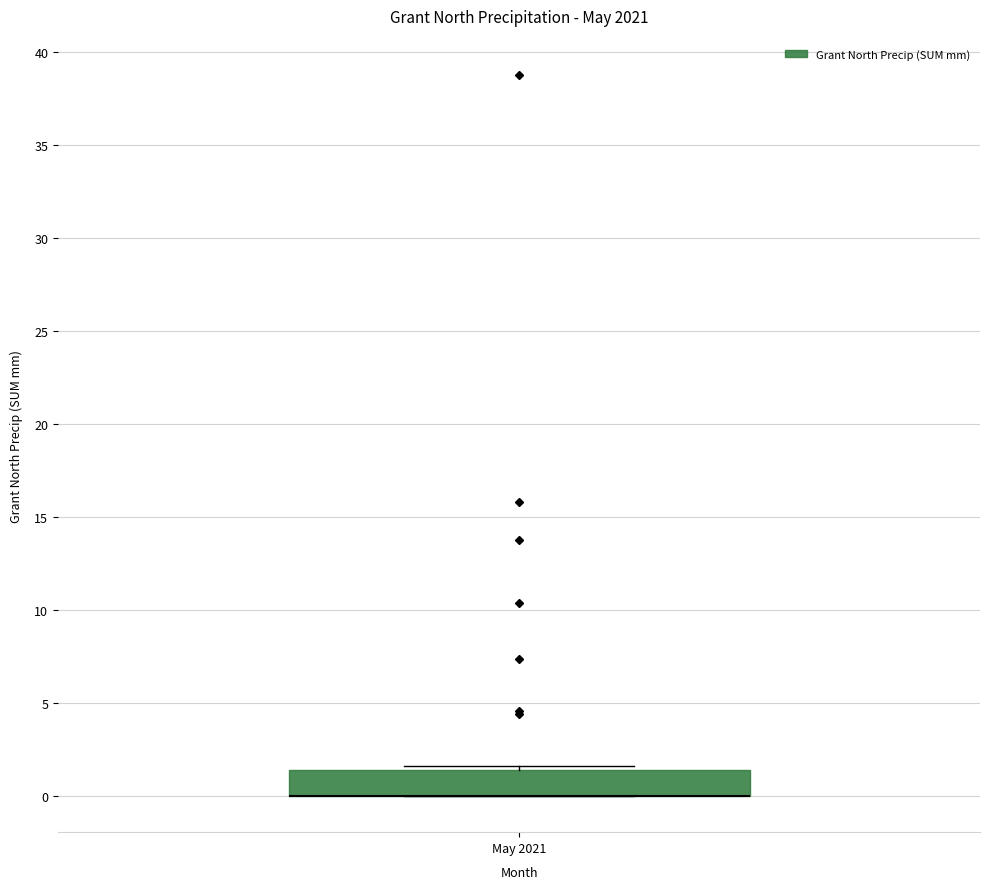

Where is the lower edge of the box for May 2021 on the y-axis? The values are not printed on the chart, so give them approximately, as read against the axis.

0.0